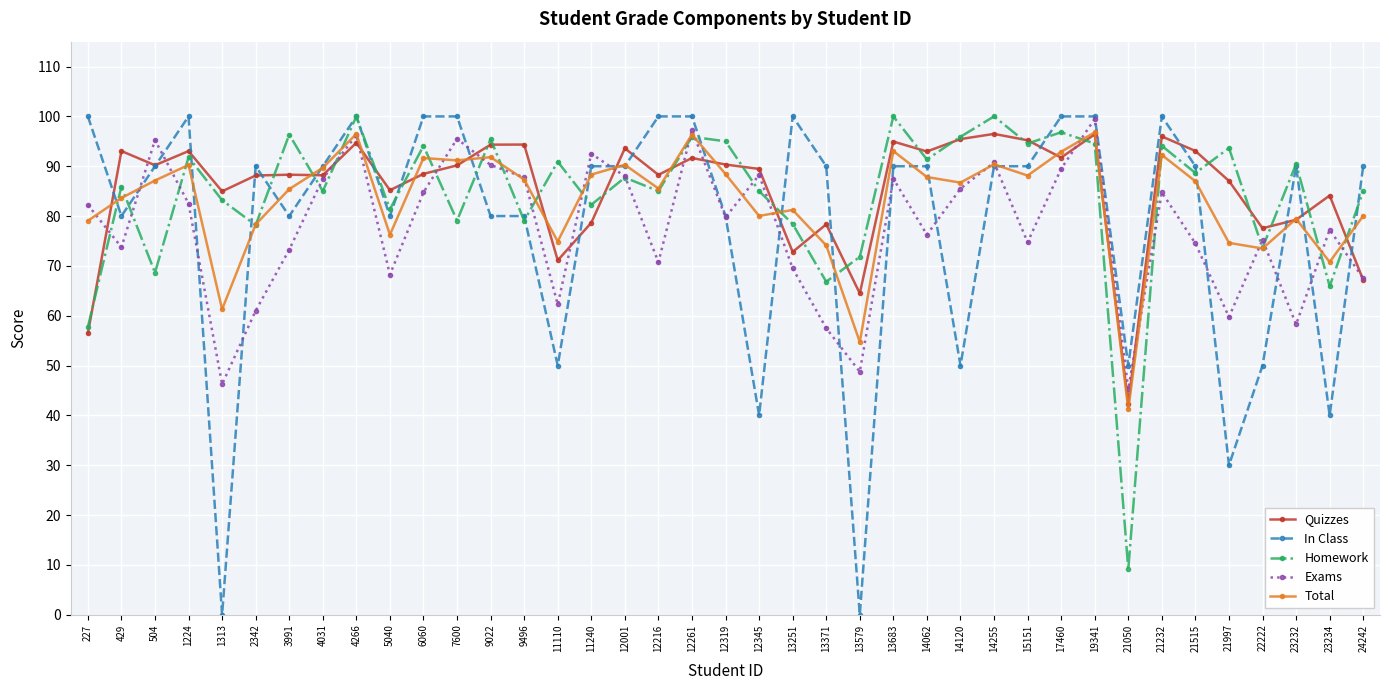

What is the maximum value for Quizzes?

96.5